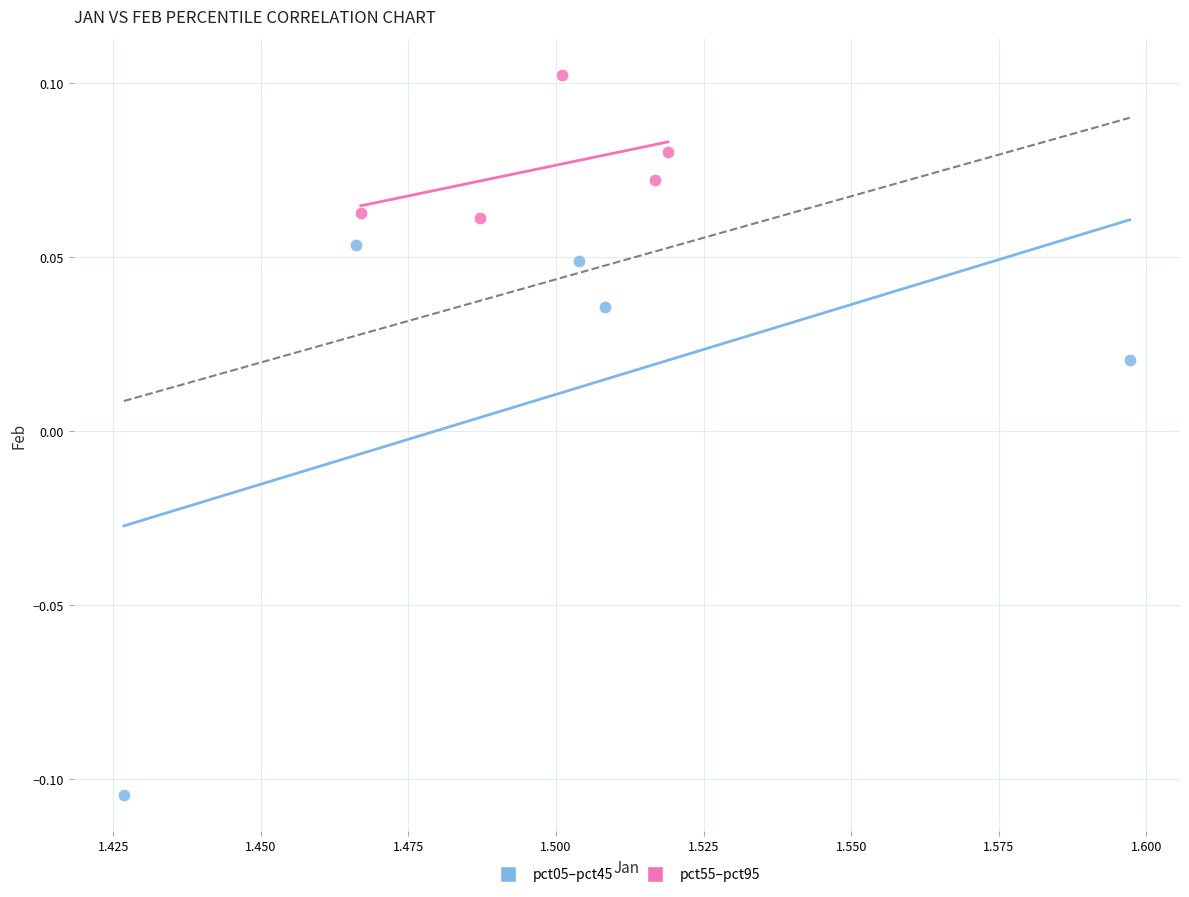

Which series reaches the minimum Y coordinate?

pct05–pct45